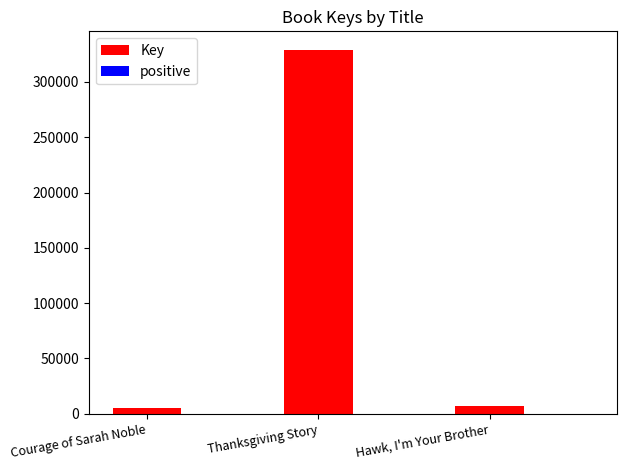

True or false: the data shows 6956 at Hawk, I'm Your Brother.

True